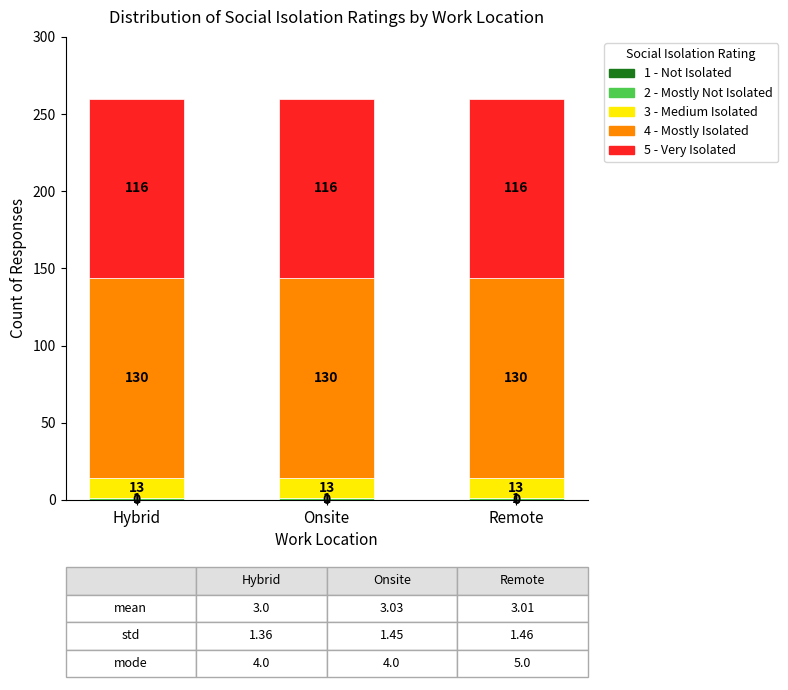

What is the total value across all series at Hybrid?

260